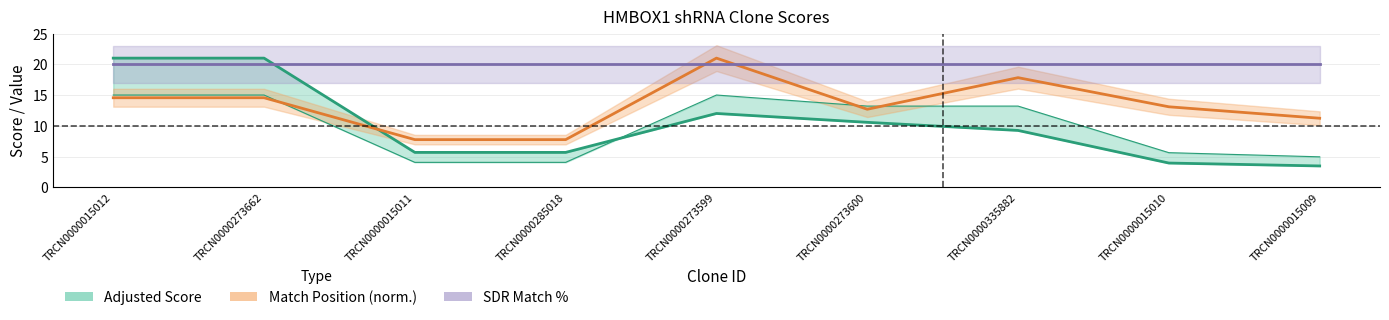

What is the label of the 3rd point from the left?

TRCN0000015011